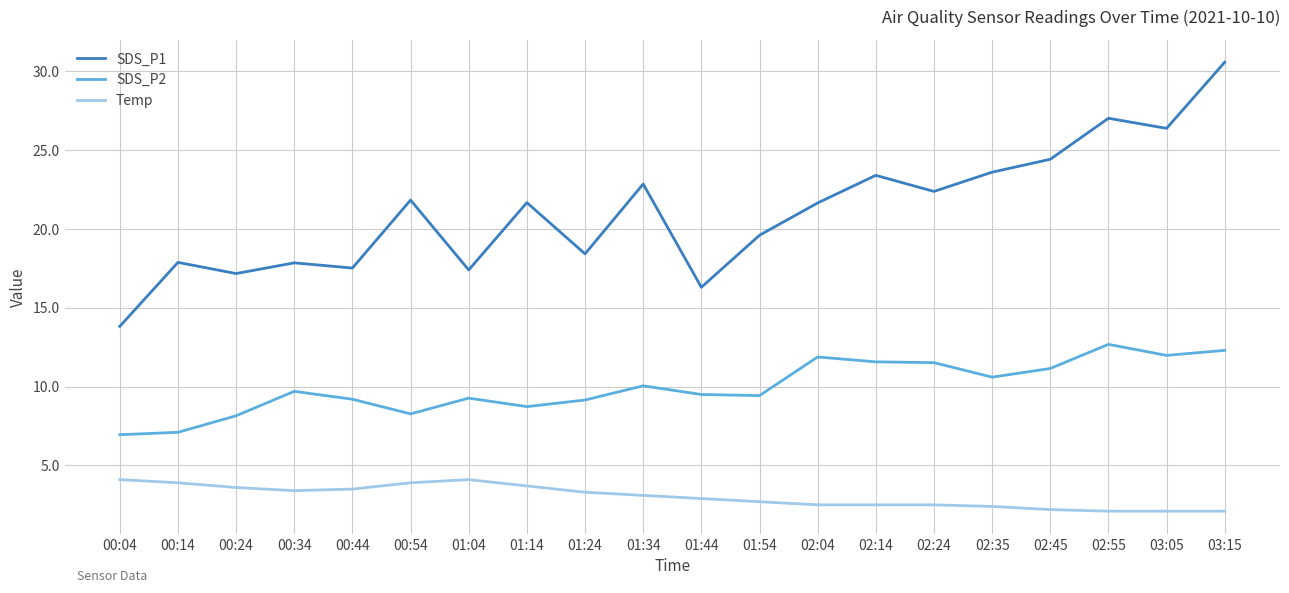

True or false: SDS_P2 and SDS_P1 intersect in this chart.

False